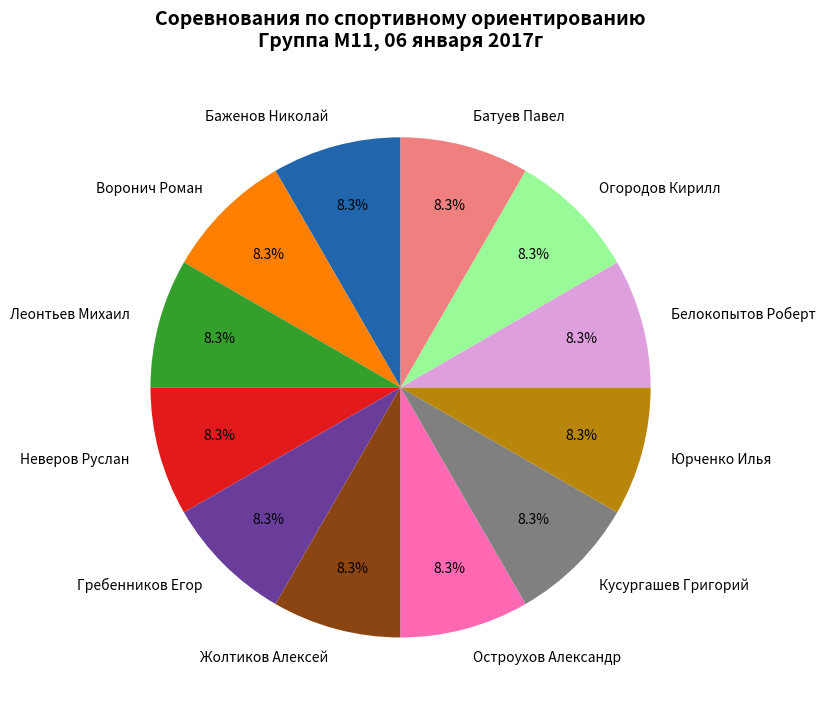

Is Воронич Роман the majority of the pie?

No